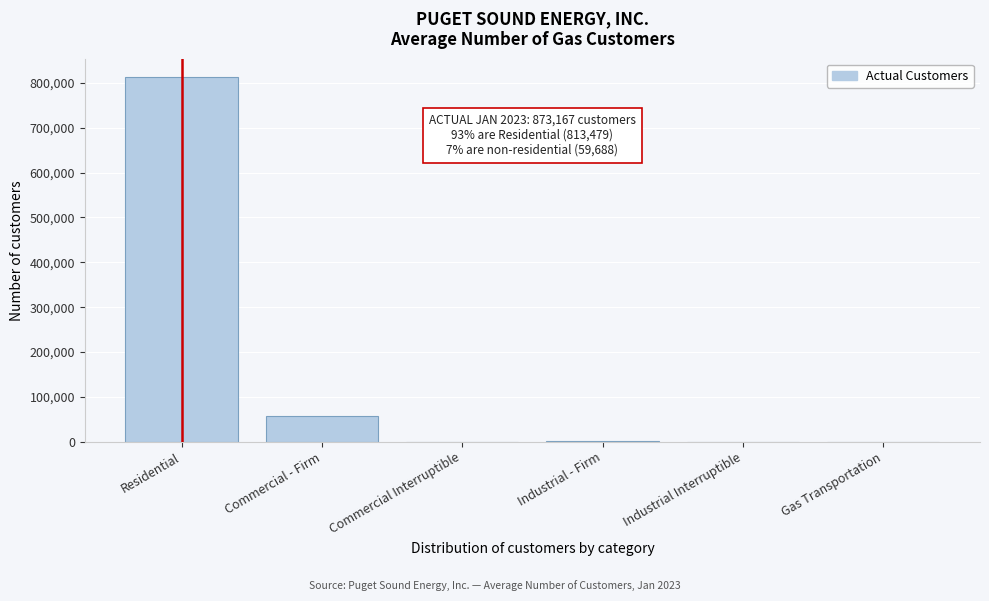

The chart shows a value of 1444973 at Residential. True or false?

False